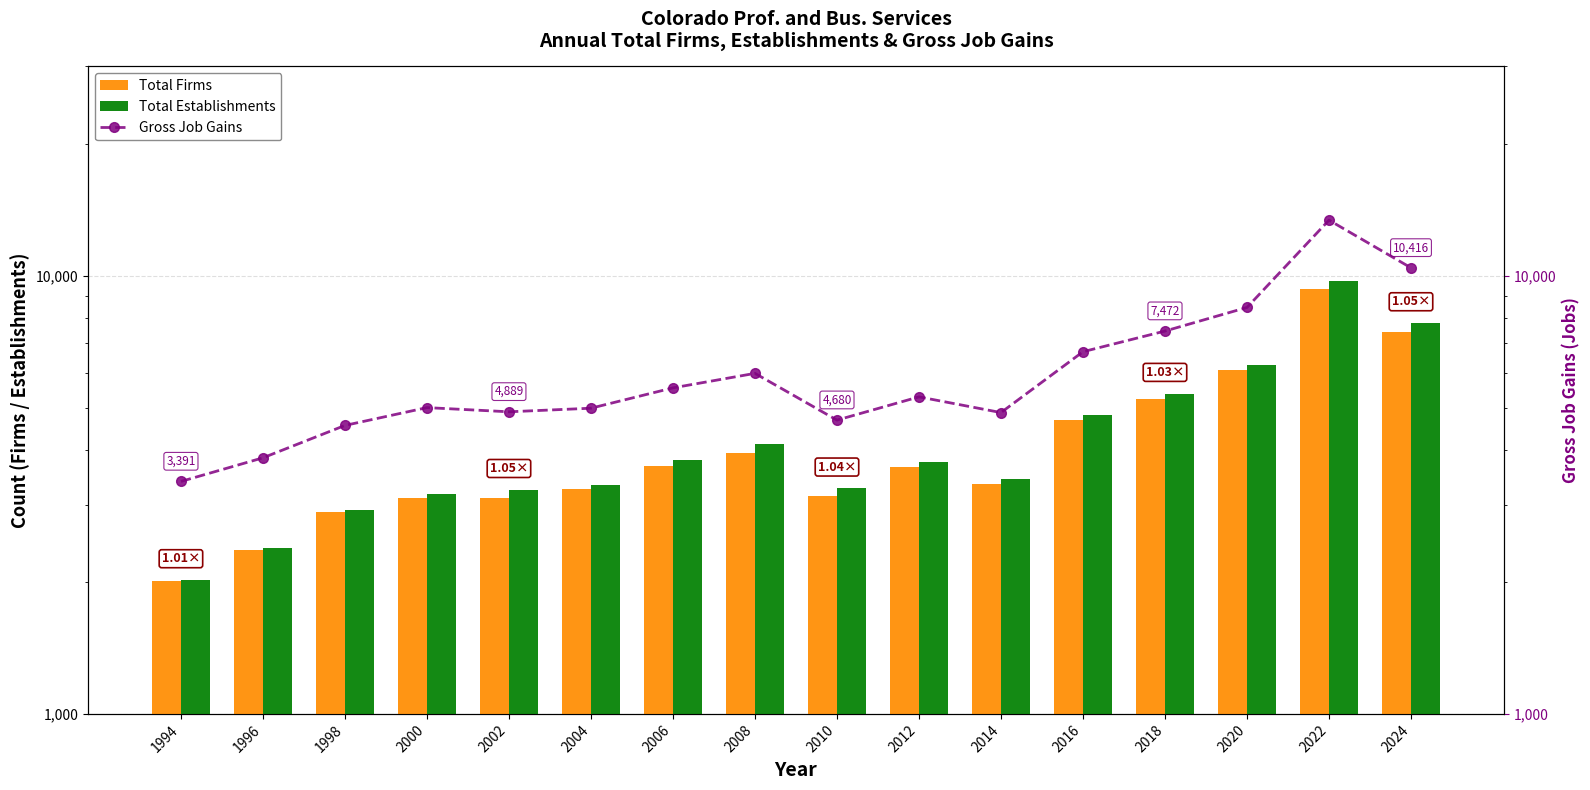

List the labels in order of Gross Job Gains value, smallest first.

1994, 1996, 1998, 2010, 2014, 2002, 2004, 2000, 2012, 2006, 2008, 2016, 2018, 2020, 2024, 2022